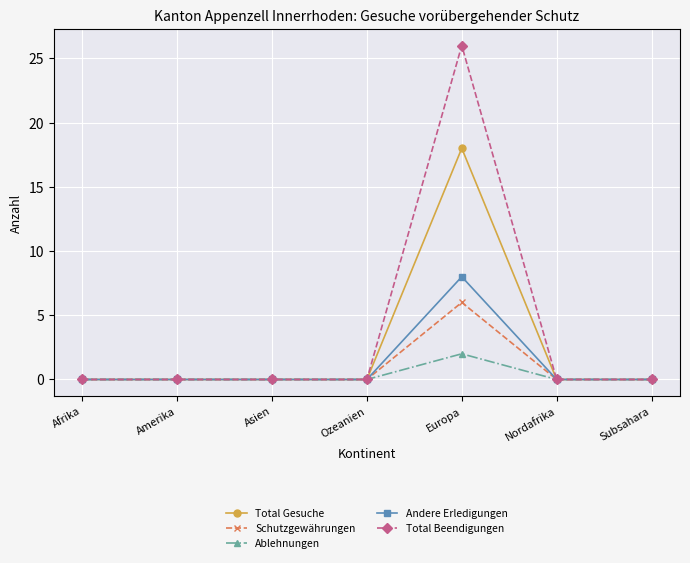

Which series has the largest total across all categories?

Total Beendigungen